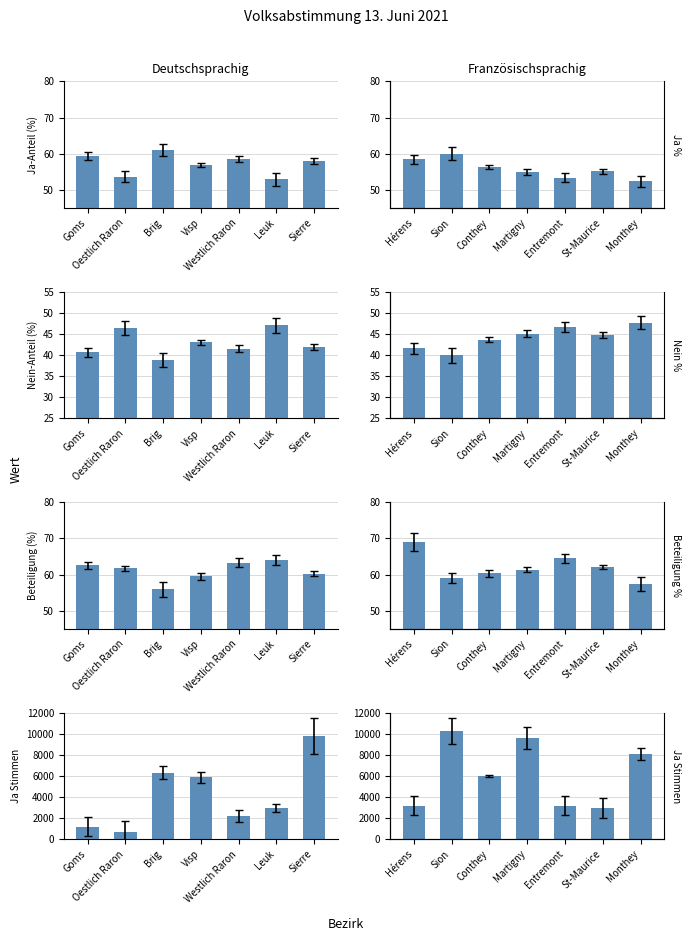

At how many categories does at least one series exceed 8498?

2